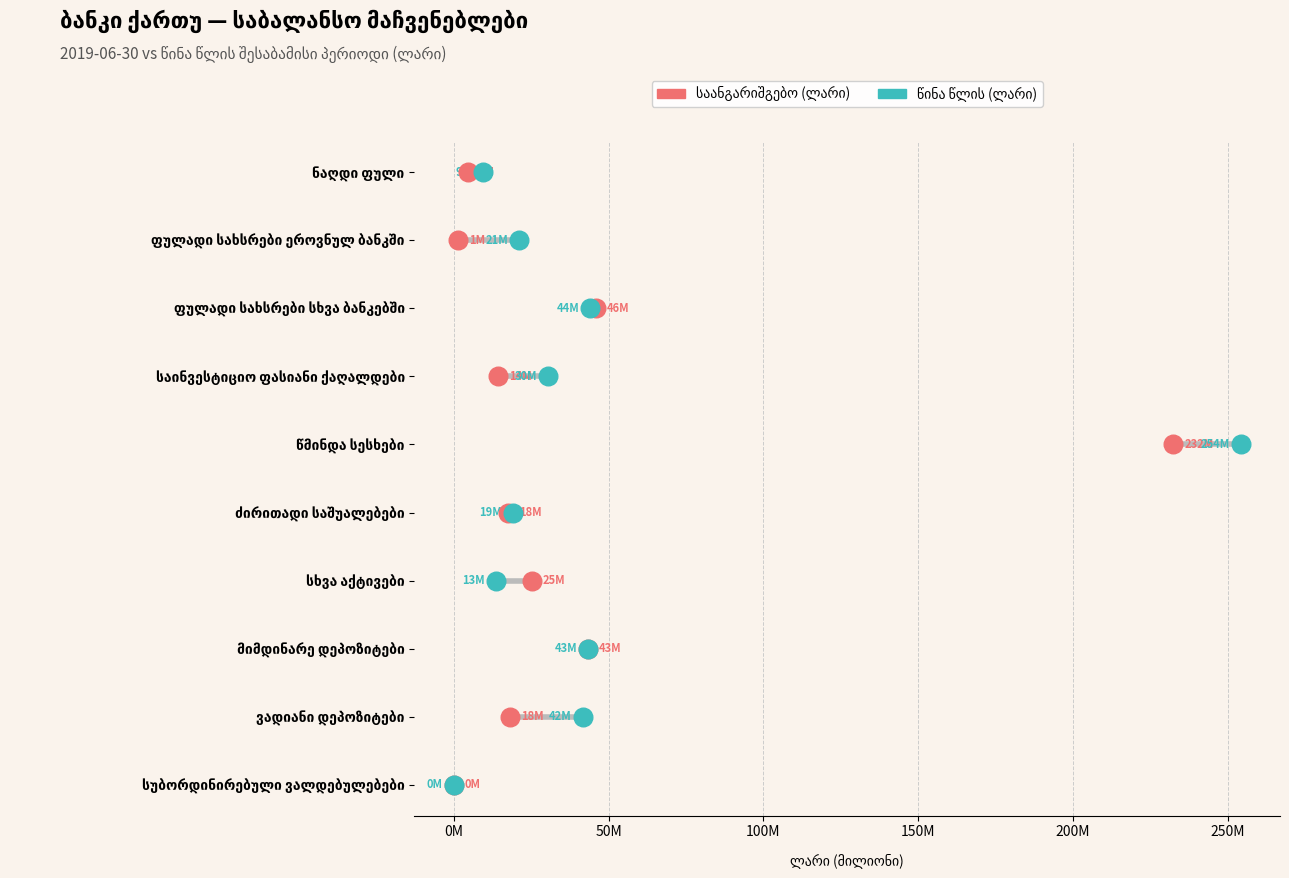

What is the total value across all series at 50M?

4